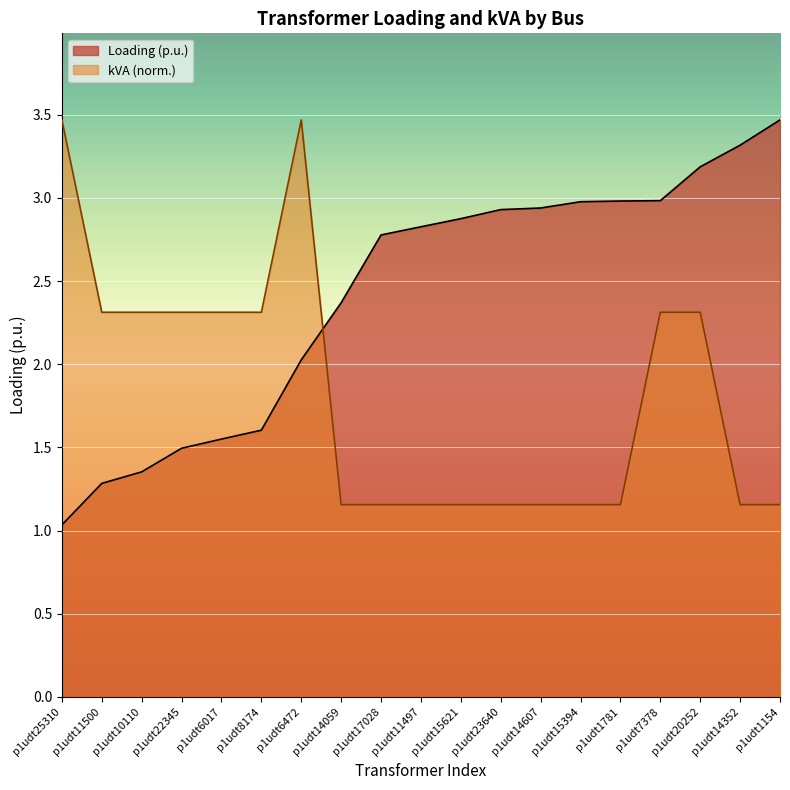

Between which two adjacent categories do Loading (p.u.) and kVA first intersect?

p1udt6472 and p1udt14059